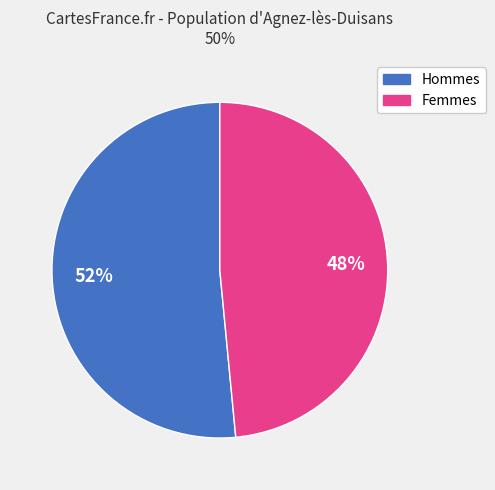

To the nearest percent, what is the average slice percentage?

50%